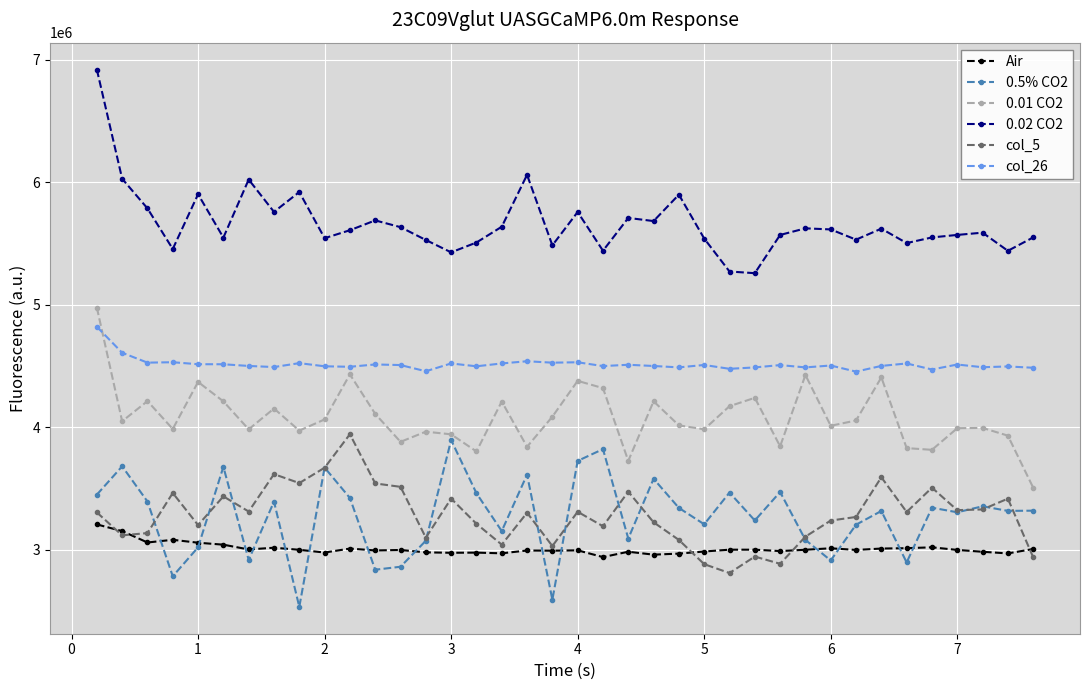

True or false: 0.02 CO2 has more than 0 points higher than both neighbors.

True